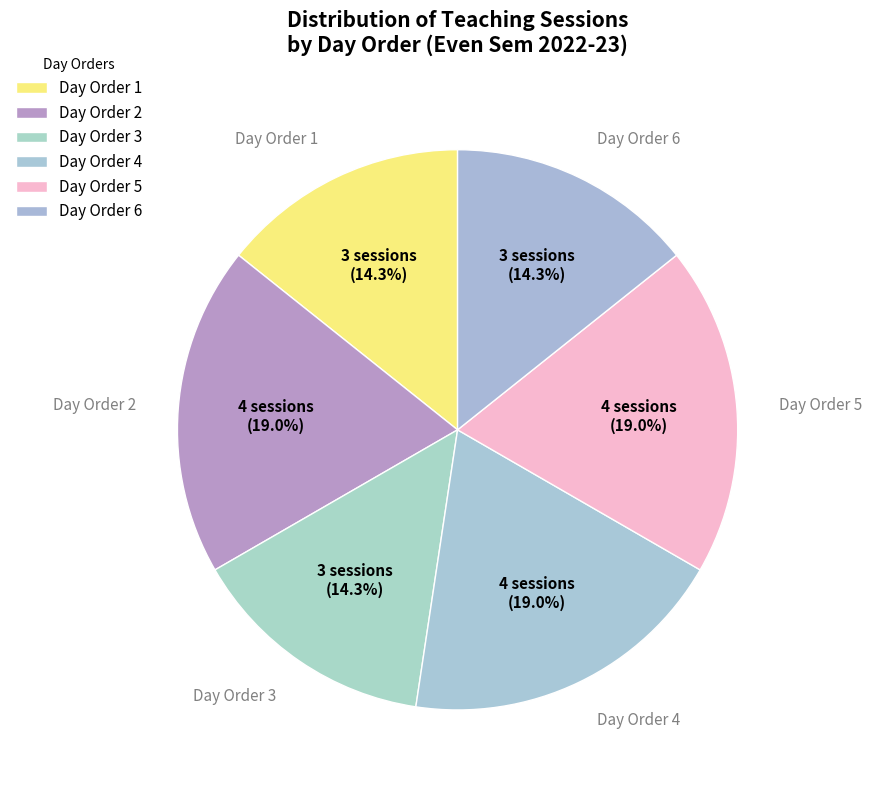

How many segments does this pie chart have?

6